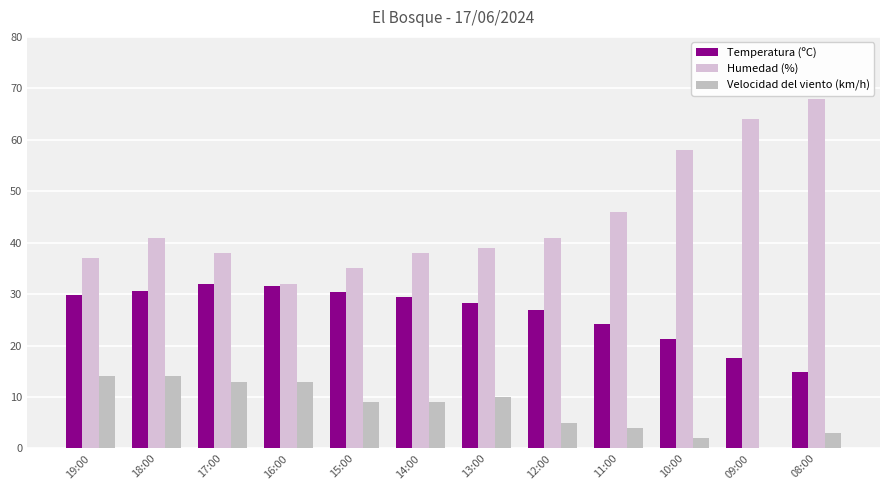

What is the average value of the Humedad (%) series?

44.8